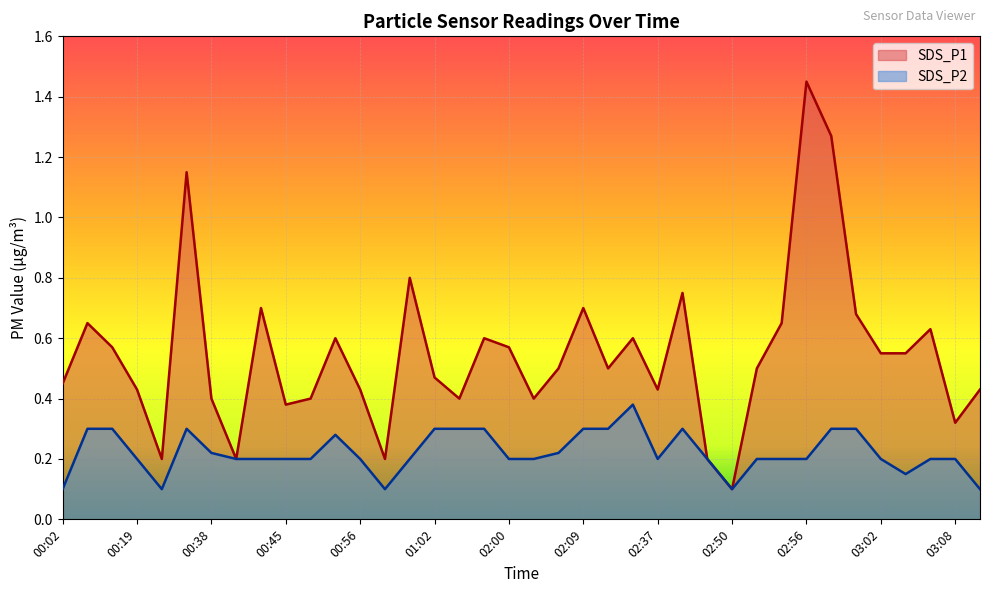

Reading left to right, what are all the values shown in this chart?

SDS_P1: 00:02=0.5	00:07=0.7	00:09=0.6	00:19=0.4	00:34=0.2	00:36=1.1	00:38=0.4	00:40=0.2	00:42=0.7	00:45=0.4	00:47=0.4	00:49=0.6	00:56=0.4	00:58=0.2	01:00=0.8	01:02=0.5	01:50=0.4	01:58=0.6	02:00=0.6	02:03=0.4	02:07=0.5	02:09=0.7	02:12=0.5	02:31=0.6	02:37=0.4	02:39=0.8	02:41=0.2	02:50=0.1	02:52=0.5	02:54=0.7	02:56=1.4	02:58=1.3	03:00=0.7	03:02=0.6	03:04=0.6	03:06=0.6	03:08=0.3	03:15=0.4
SDS_P2: 00:02=0.1	00:07=0.3	00:09=0.3	00:19=0.2	00:34=0.1	00:36=0.3	00:38=0.2	00:40=0.2	00:42=0.2	00:45=0.2	00:47=0.2	00:49=0.3	00:56=0.2	00:58=0.1	01:00=0.2	01:02=0.3	01:50=0.3	01:58=0.3	02:00=0.2	02:03=0.2	02:07=0.2	02:09=0.3	02:12=0.3	02:31=0.4	02:37=0.2	02:39=0.3	02:41=0.2	02:50=0.1	02:52=0.2	02:54=0.2	02:56=0.2	02:58=0.3	03:00=0.3	03:02=0.2	03:04=0.1	03:06=0.2	03:08=0.2	03:15=0.1